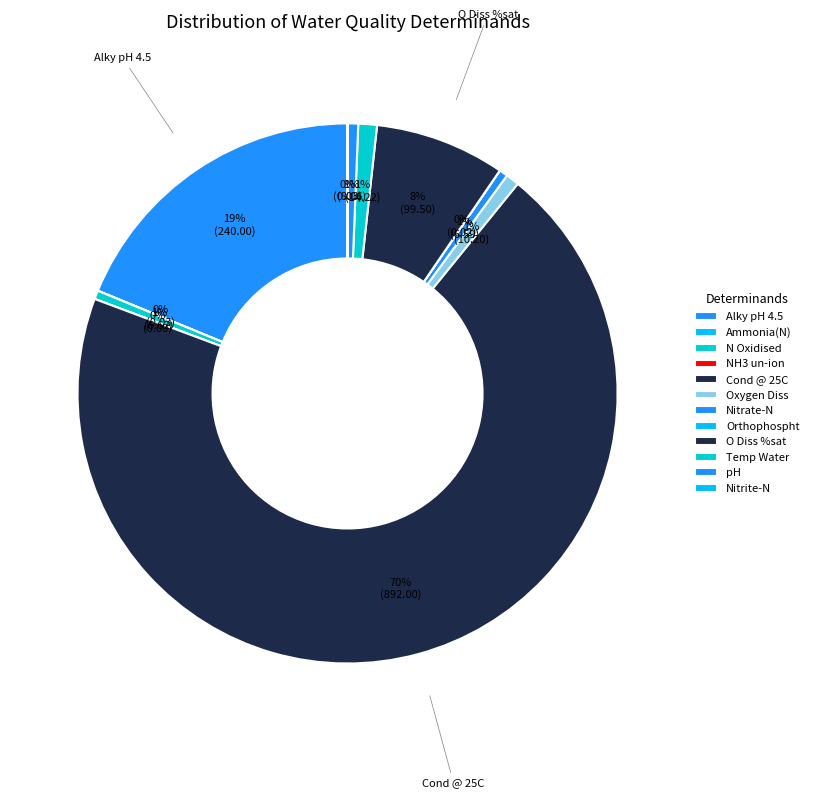

Which category has the smallest portion of the pie?

NH3 un-ion